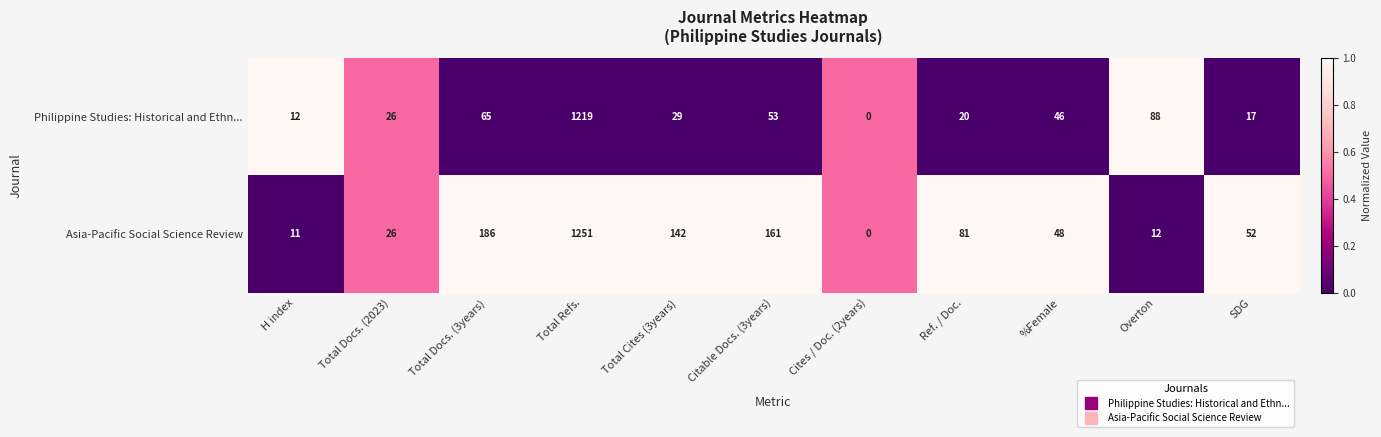

What is the total value across all series at SDG?

69